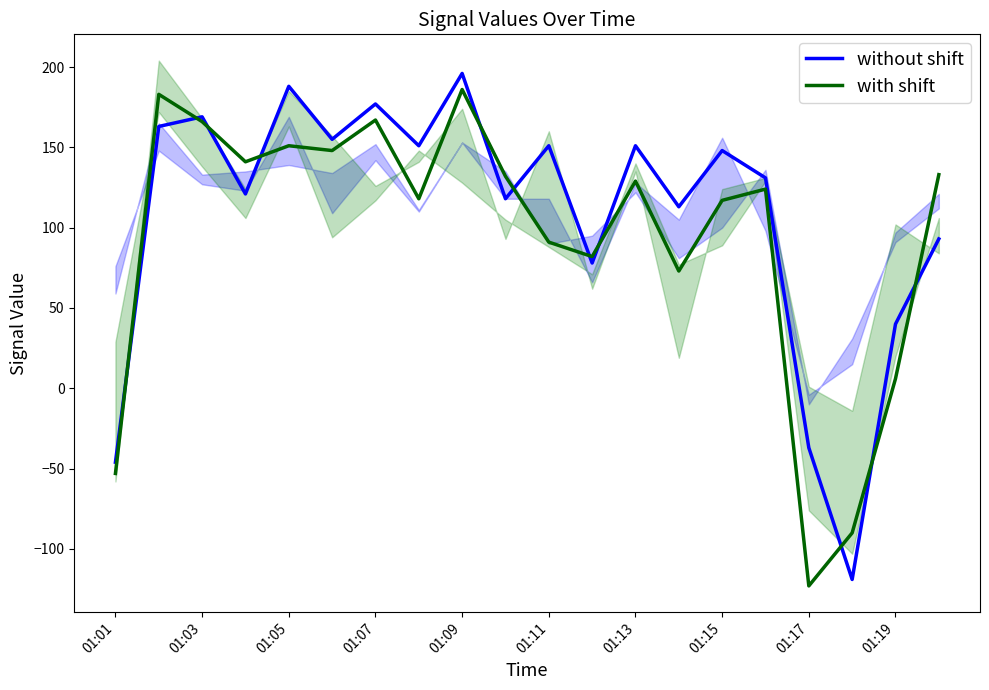

Where is with shift nearest to the value 31?

01:19